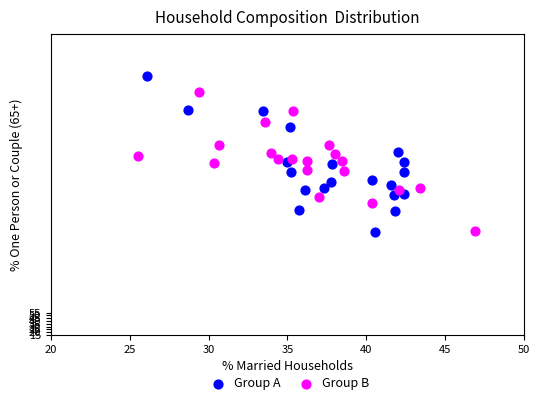

Which series has the widest spread of Y values?

Group A